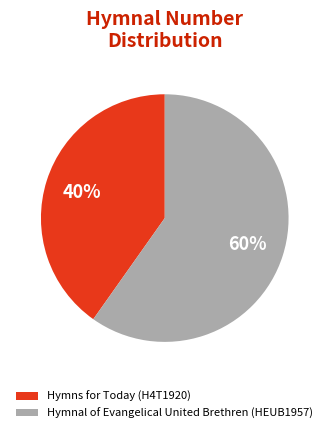

Do Hymnal of Evangelical United Brethren (HEUB1957) and Hymns for Today (H4T1920) together represent more than half of the pie?

Yes